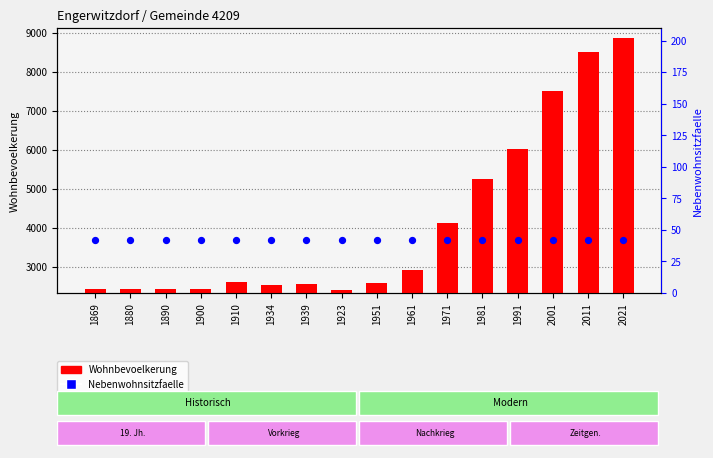

At how many categories does at least one series exceed 1186?

16